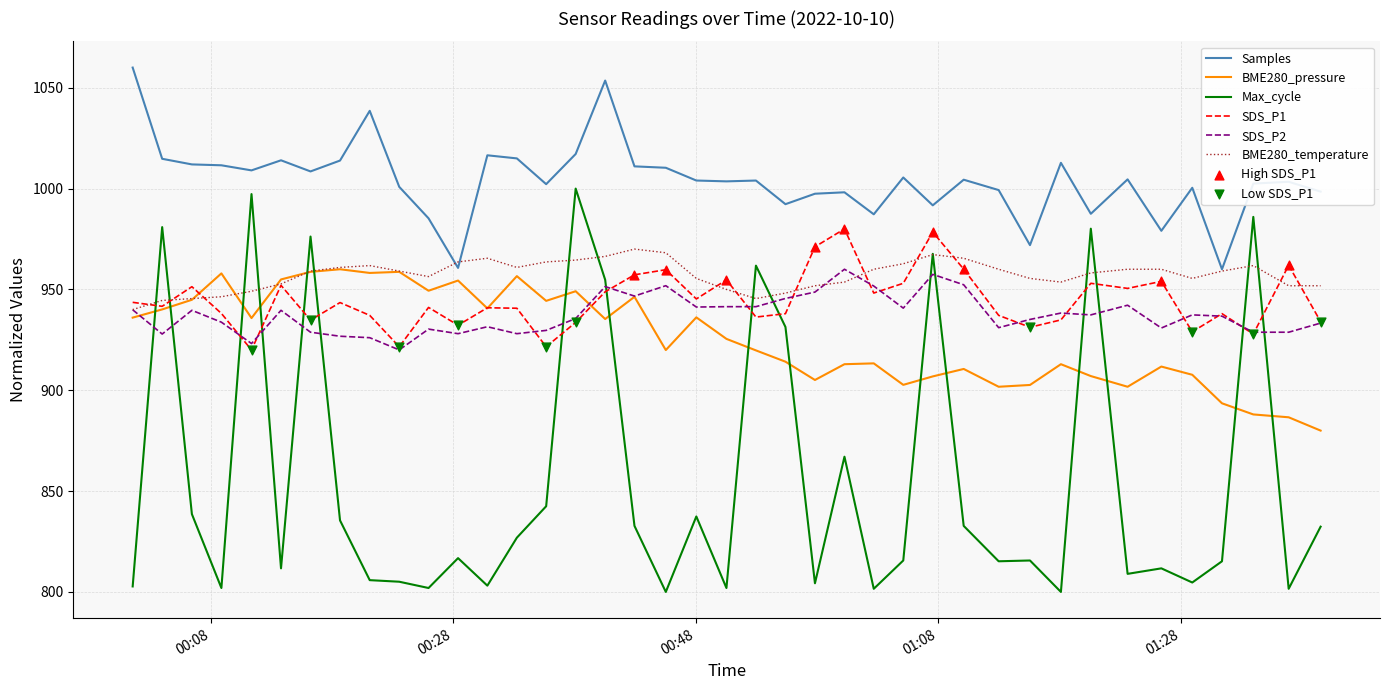

Which series has the largest total across all categories?

Samples